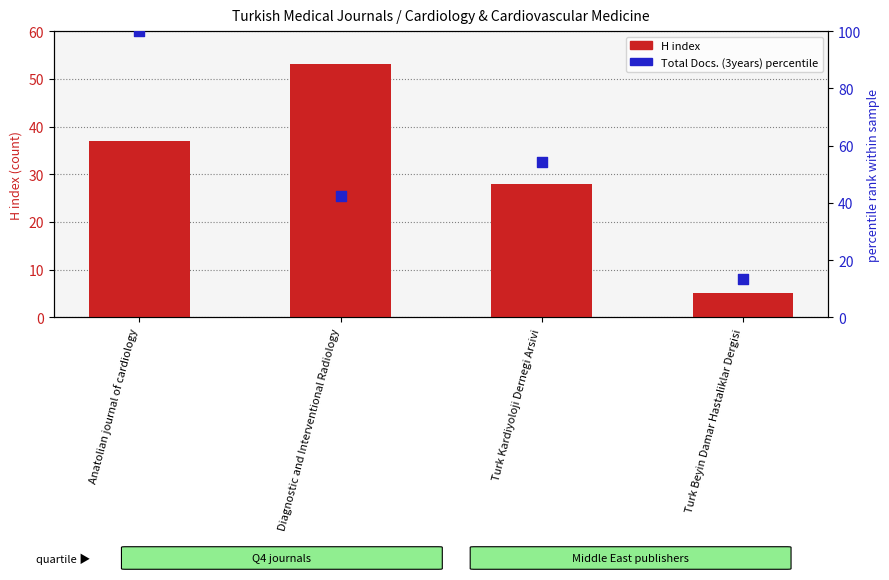

Which series contains the highest Y value?

Total Docs. (3years) percentile